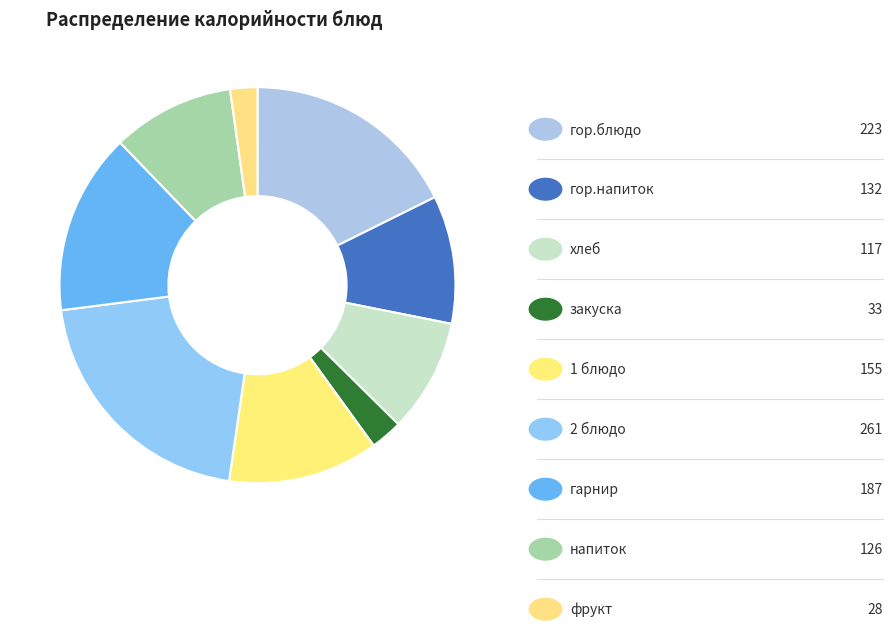

Rank the categories by value from lowest to highest.

фрукт, закуска, хлеб, напиток, гор.напиток, 1 блюдо, гарнир, гор.блюдо, 2 блюдо